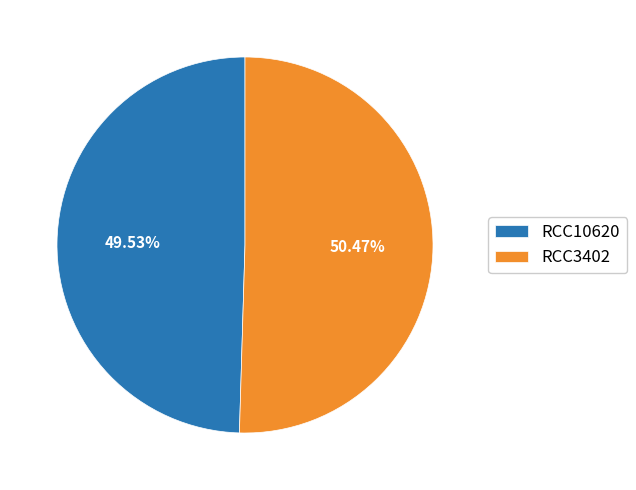

Count the number of slices in the pie.

2